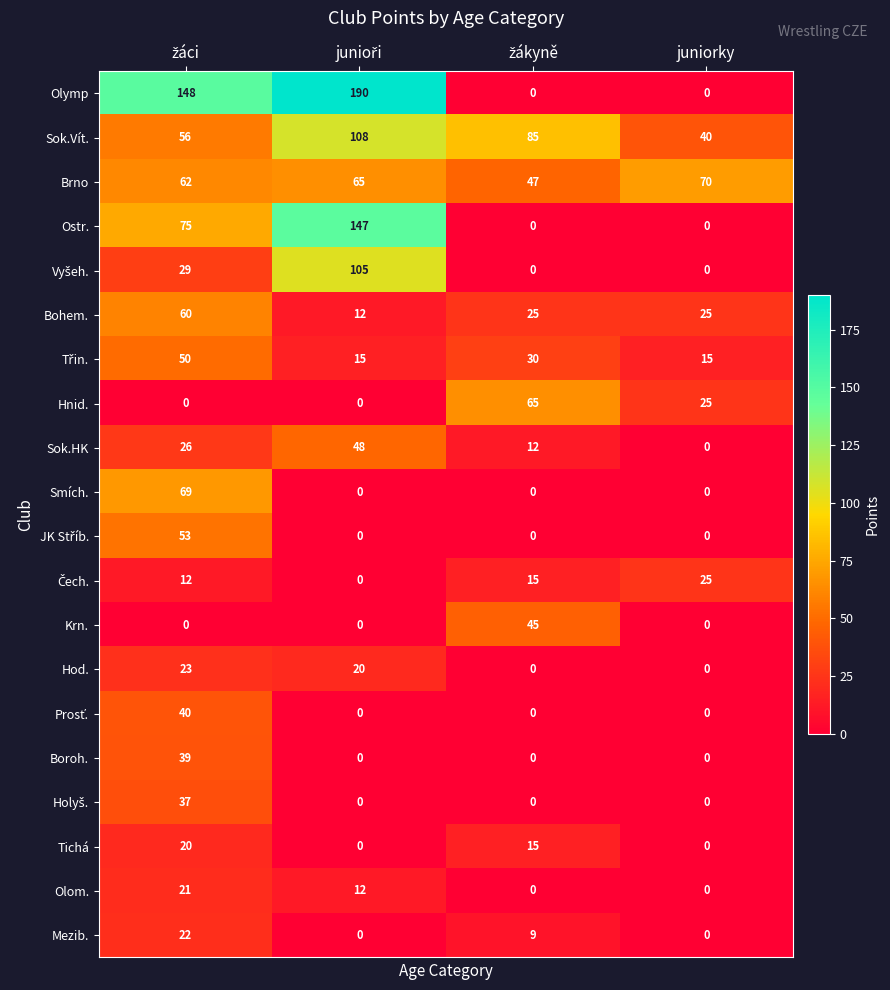

What is the sum of all Mezib. values?

31